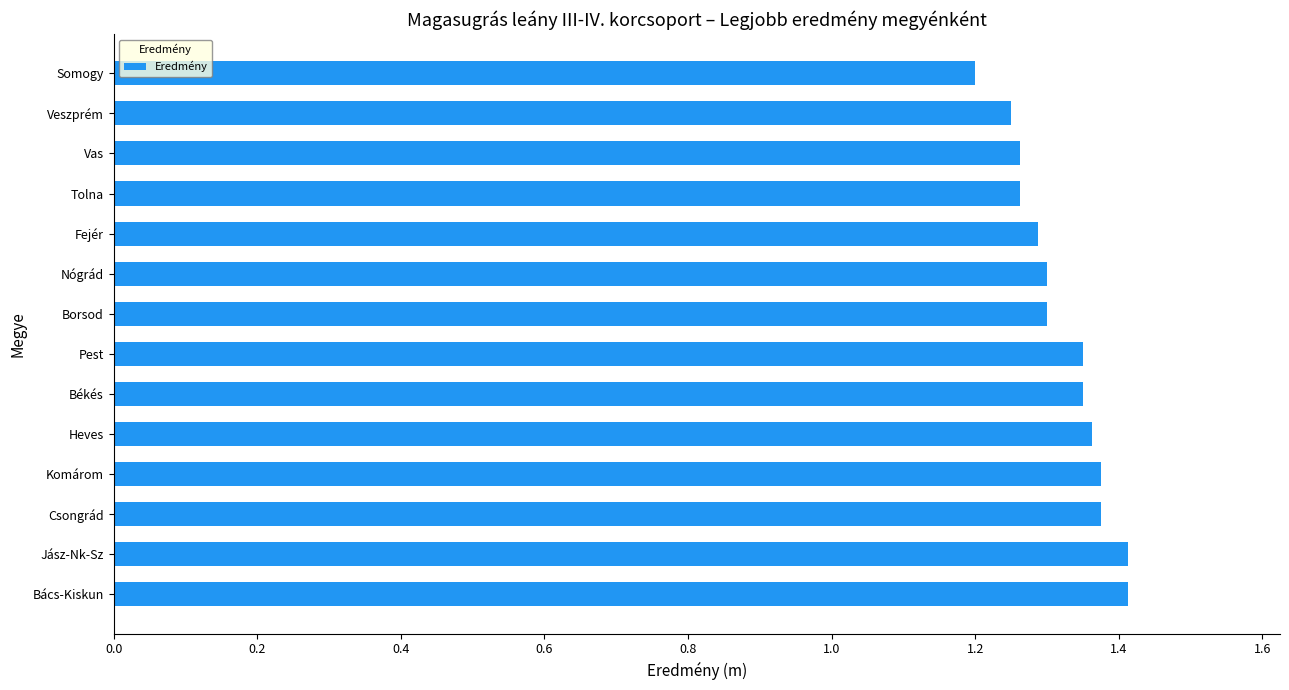

At which label is the value closest to 1?

Somogy